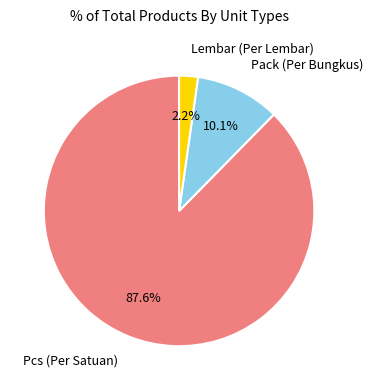

Is there a majority slice in this chart?

Yes